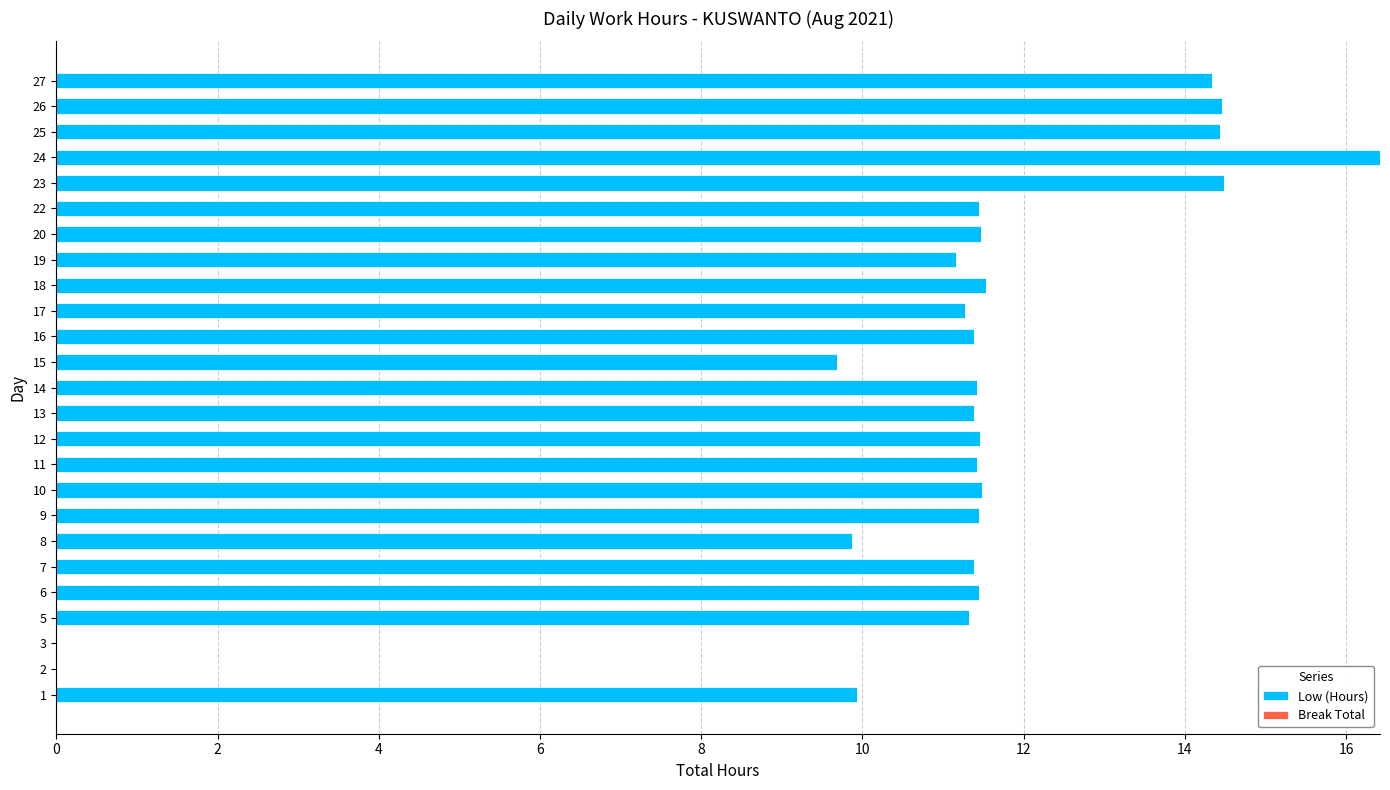

The value at 15 is 15.9. True or false?

False